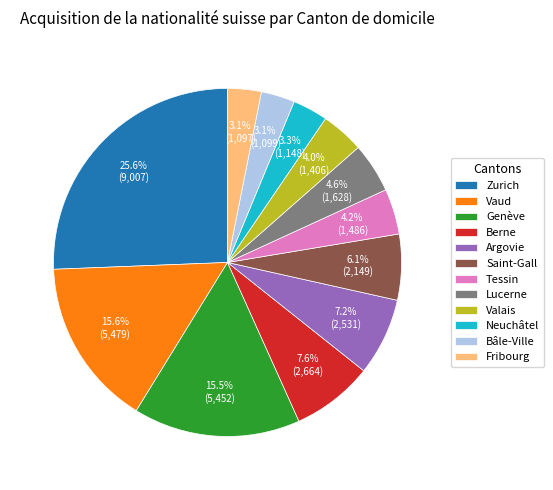

To the nearest percent, what percentage of the pie is Fribourg?

3%